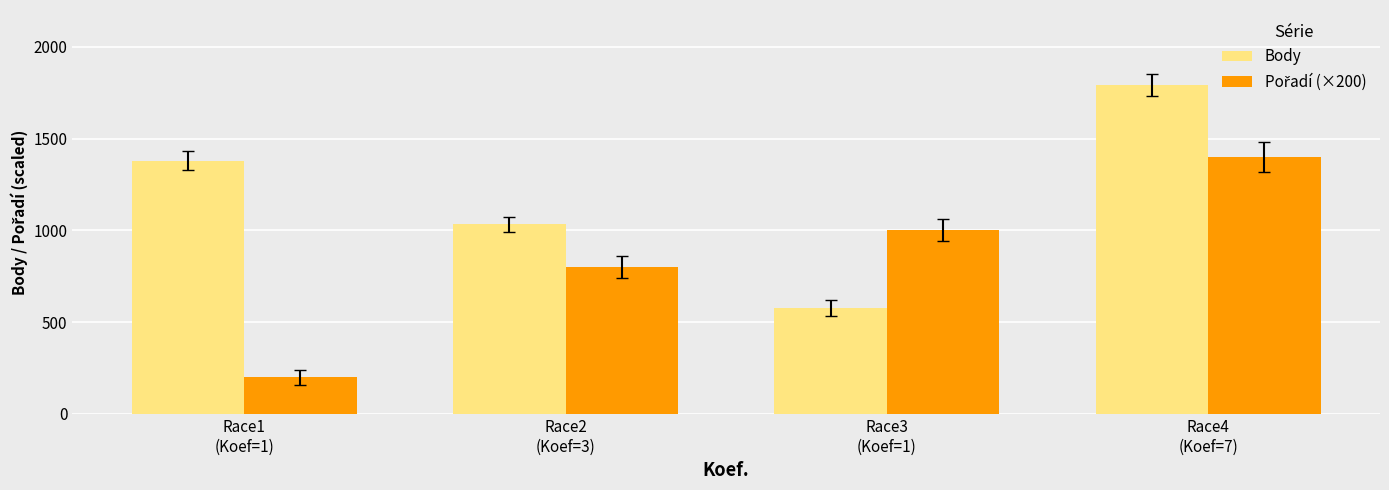

What is the average value of the Body series?

1195